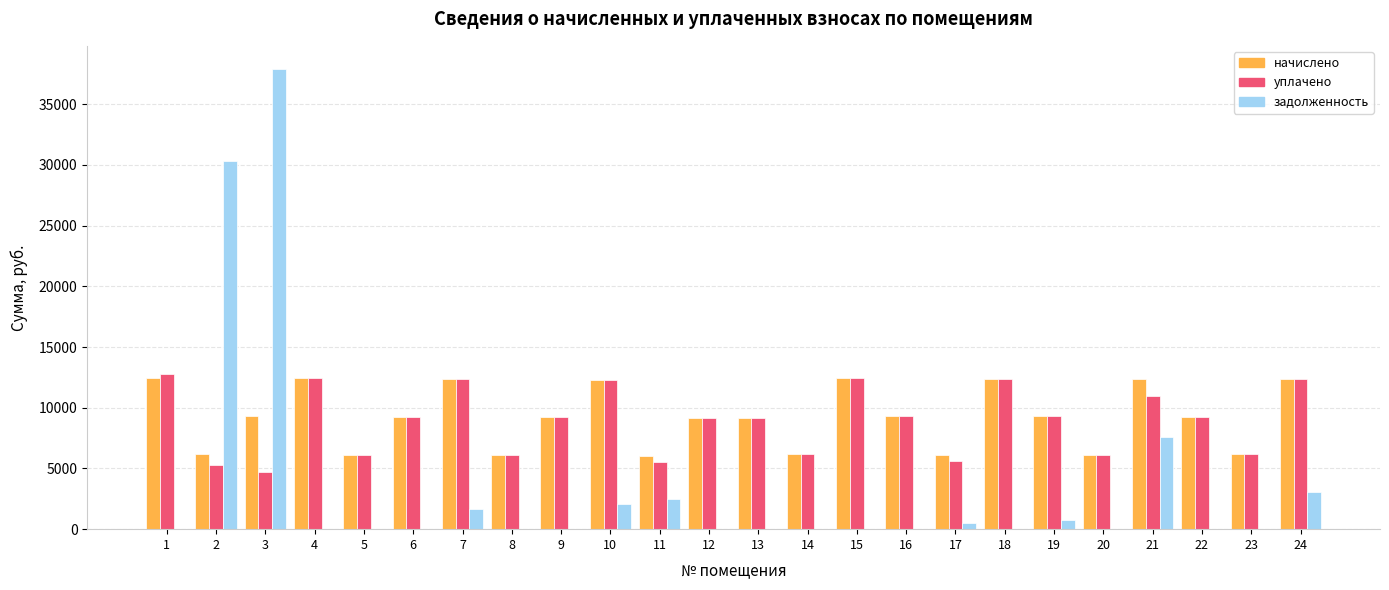

Are the bars horizontal?

No